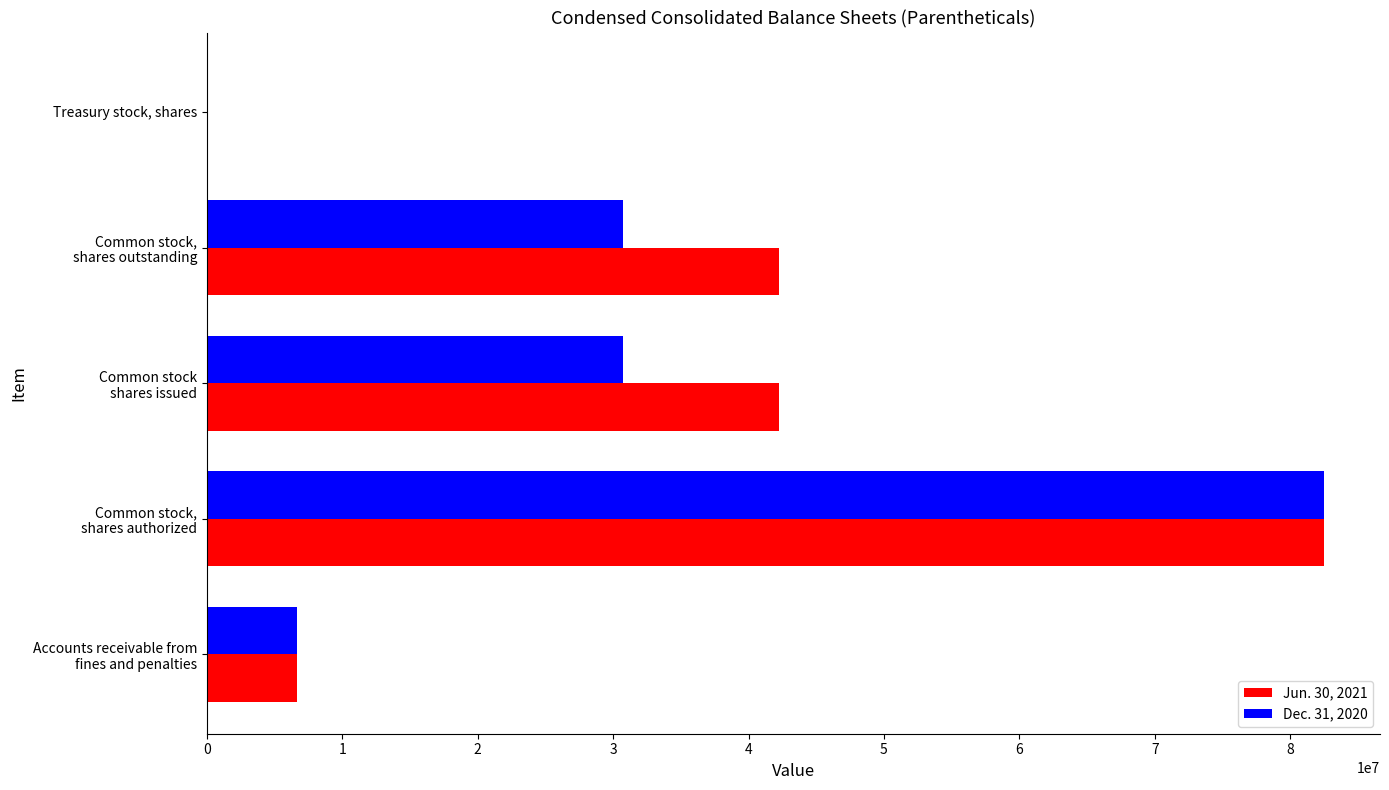

What is the greatest value displayed?

82500000